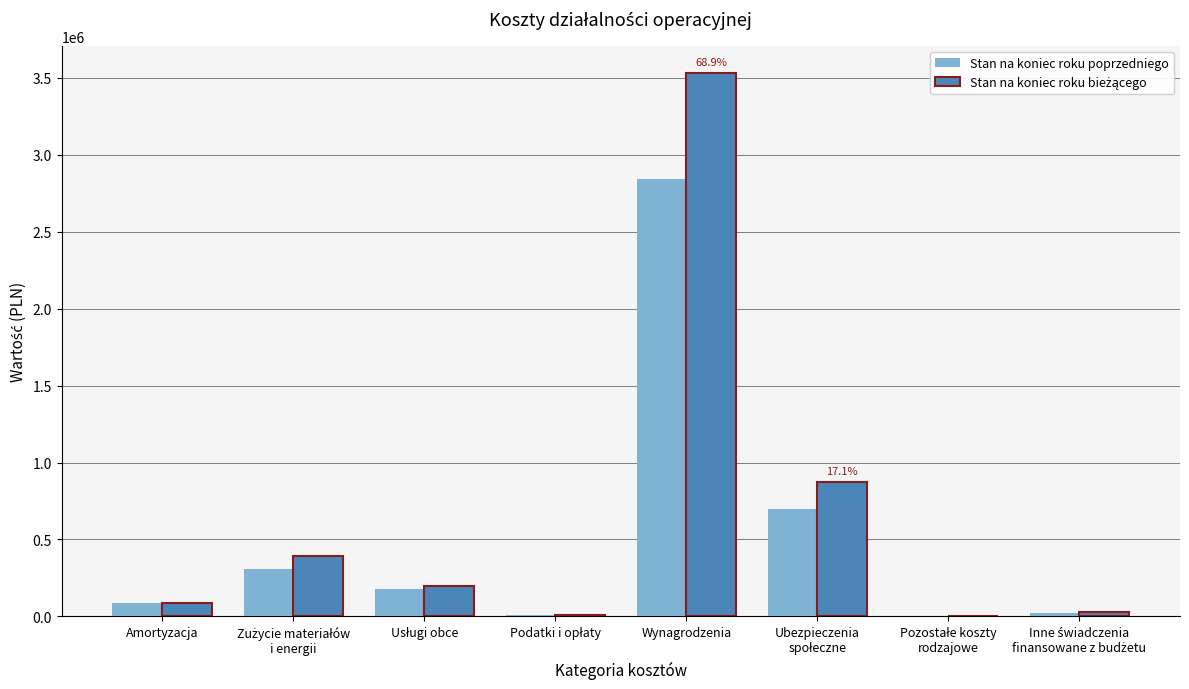

At which label does Stan na koniec roku poprzedniego reach its peak?

Wynagrodzenia